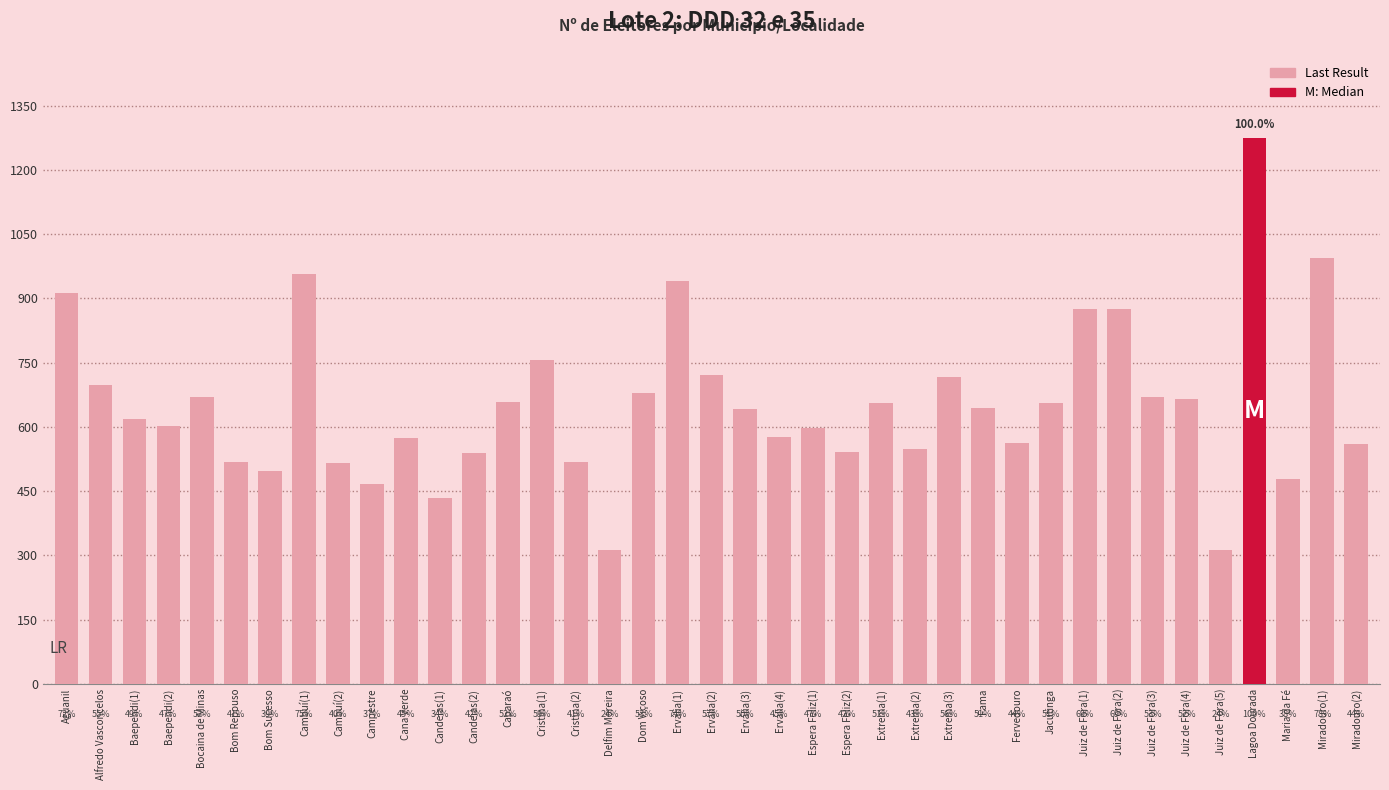

Rank the categories by value from lowest to highest.

Delfim Moreira, Juiz de Fora(5), Candeias(1), Campestre, Maria da Fé, Bom Sucesso, Cambuí(2), Bom Repouso, Cristina(2), Candeias(2), Espera Feliz(2), Extrema(2), Miradouro(2), Fervedouro, Cana Verde, Ervália(4), Espera Feliz(1), Baependi(2), Baependi(1), Ervália(3), Fama, Extrema(1), Jacutinga, Caparaó, Juiz de Fora(4), Bocaina de Minas, Juiz de Fora(3), Dom Viçoso, Alfredo Vasconcelos, Extrema(3), Ervália(2), Cristina(1), Juiz de Fora(1), Juiz de Fora(2), Aguanil, Ervália(1), Cambuí(1), Miradouro(1), Lagoa Dourada